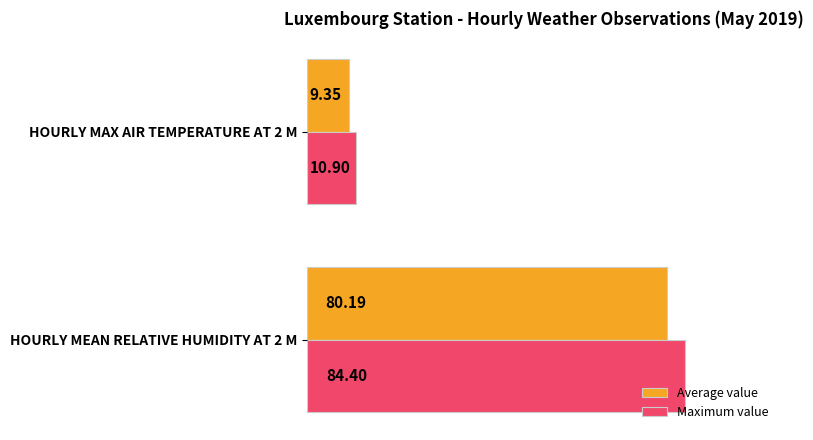

What are all the series names shown in the legend?

Average value, Maximum value